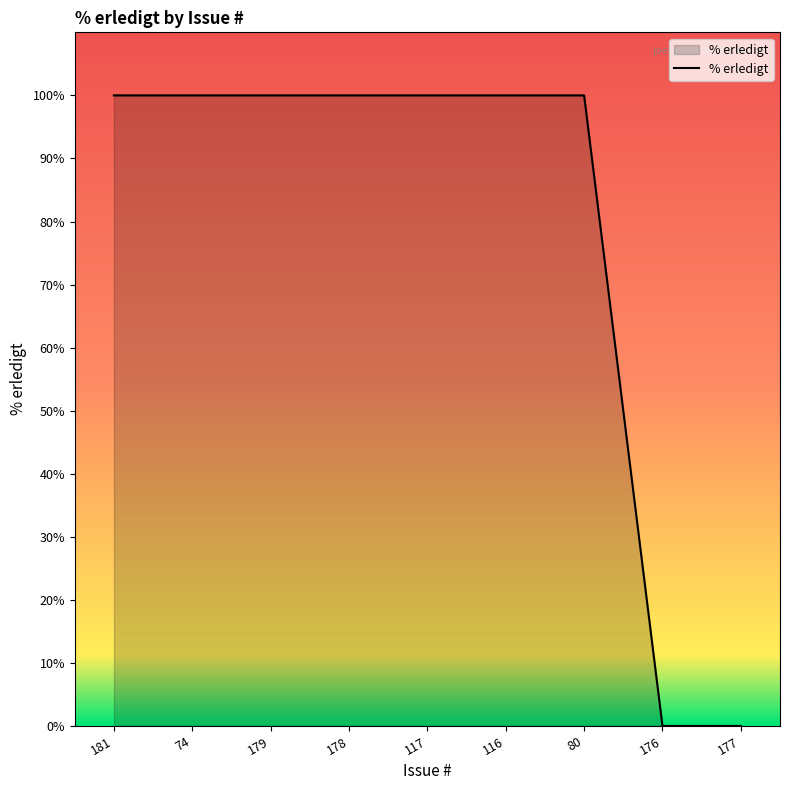

What is the average value?

78